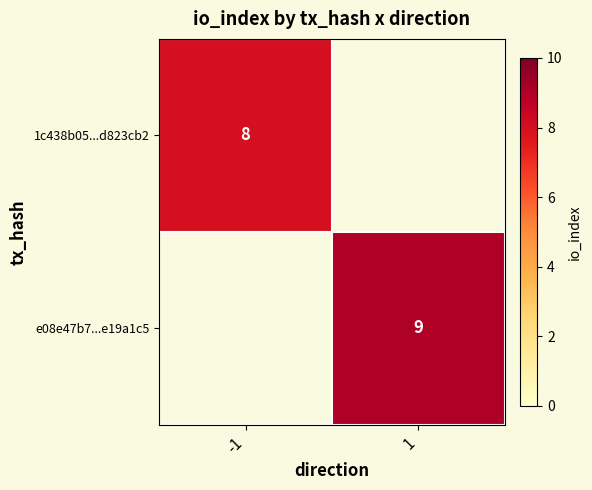

Is it true that e08e47b7...e19a1c5 equals 3 at 1?

False